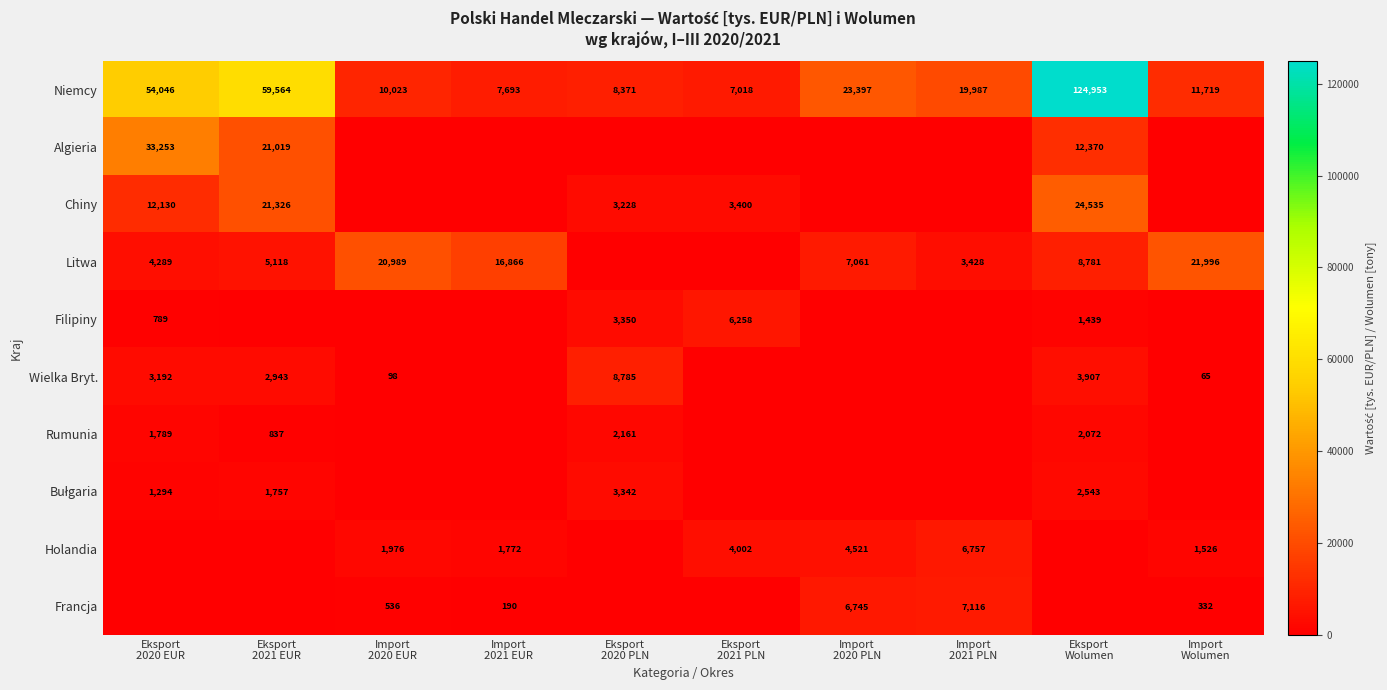

Between Eksport 2020 EUR and Import 2020 PLN, which series saw the biggest shift?

Algieria